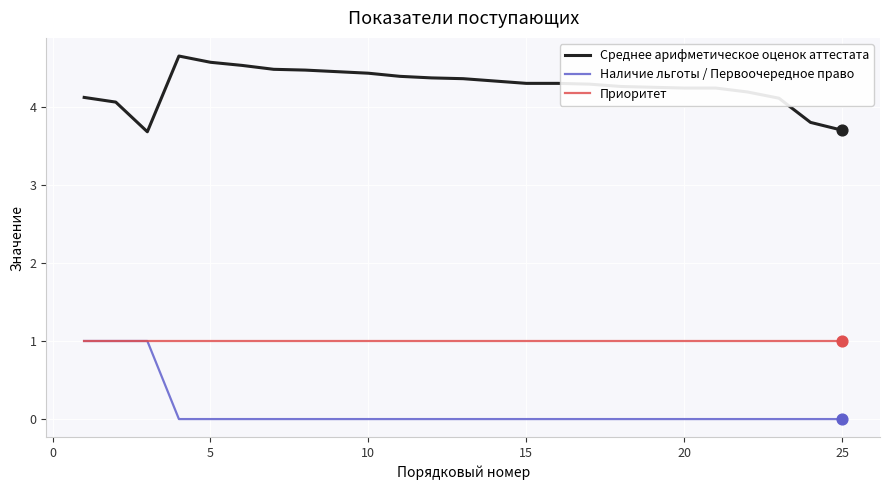

Which series has the largest total across all categories?

Среднее арифметическое оценок аттестата